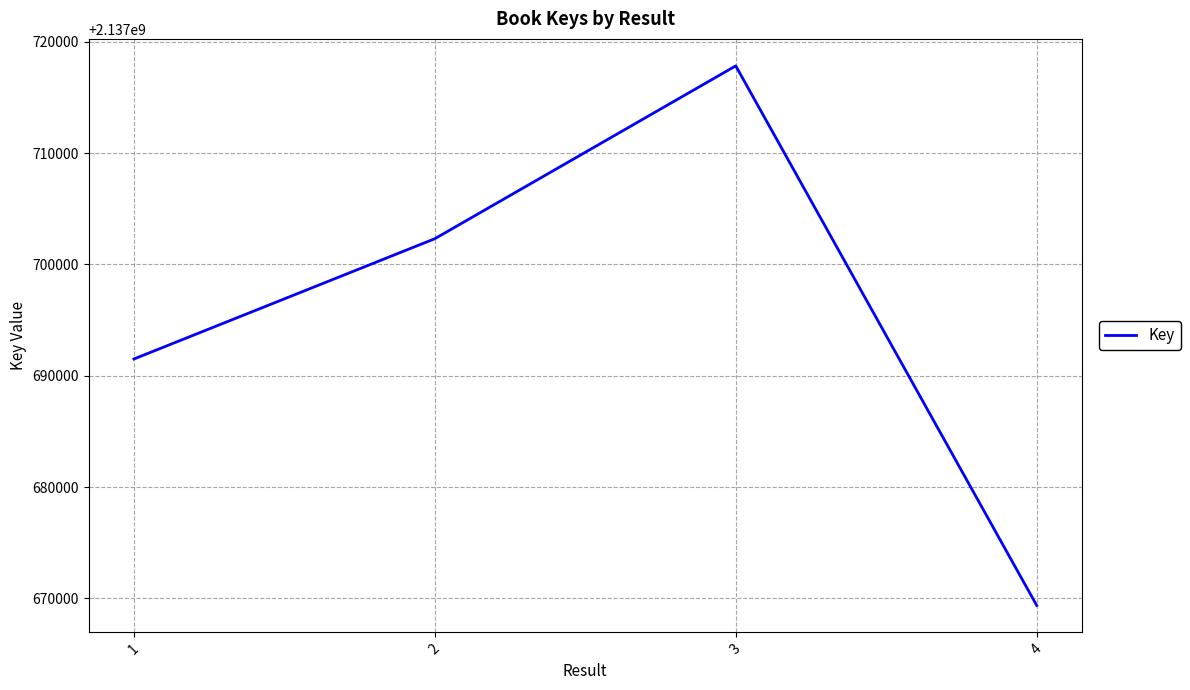

What is the change in value from 2 to 4?

-32942